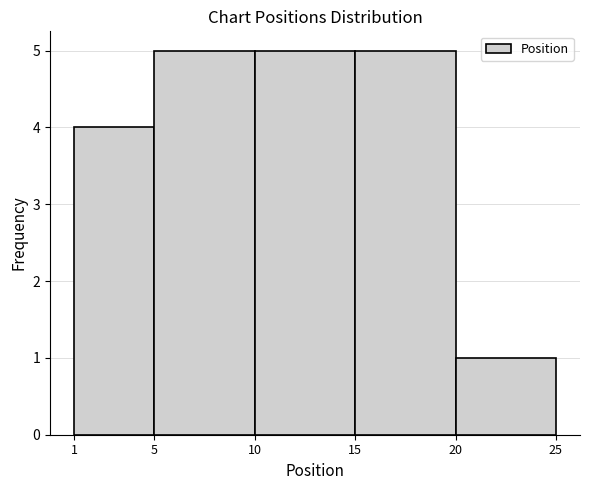

Reading left to right, list every bar in this chart as the range it spans on the x-axis followed by its height. The values are not printed on the chart, so give them approximately, as read against the axis.

1 to 5: 4
5 to 10: 5
10 to 15: 5
15 to 20: 5
20 to 25: 1